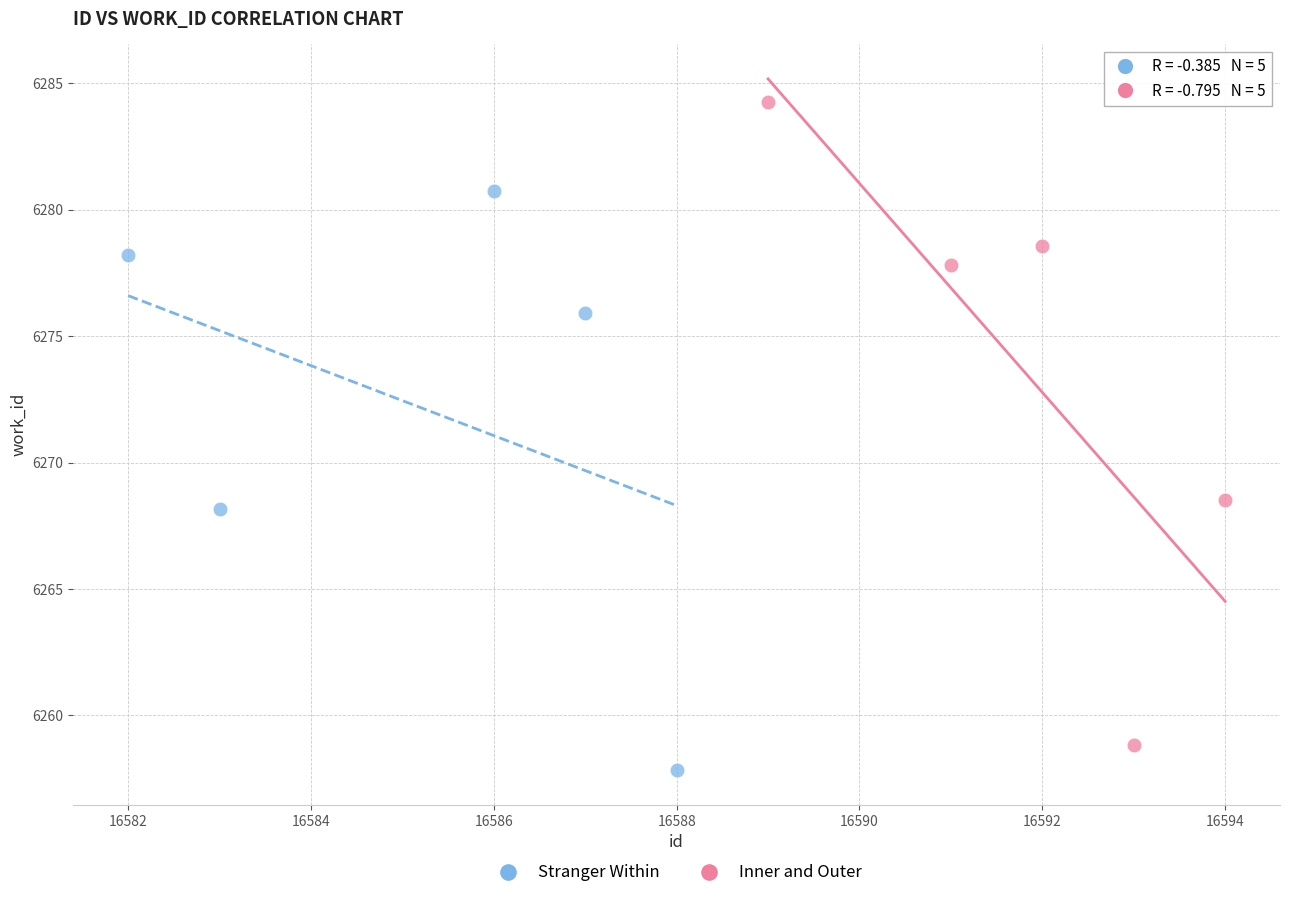

Which series has the largest Y range (max minus min)?

Inner and Outer